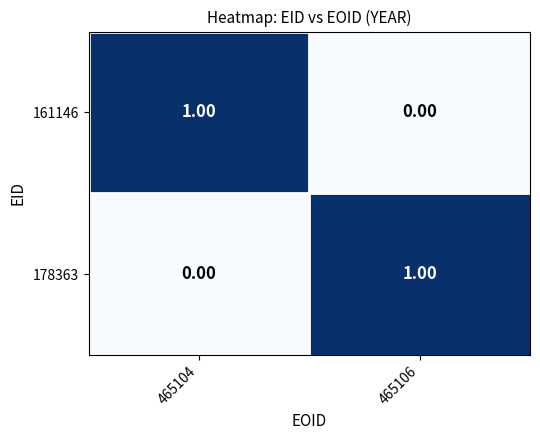

List the labels in order of 161146 value, smallest first.

465106, 465104